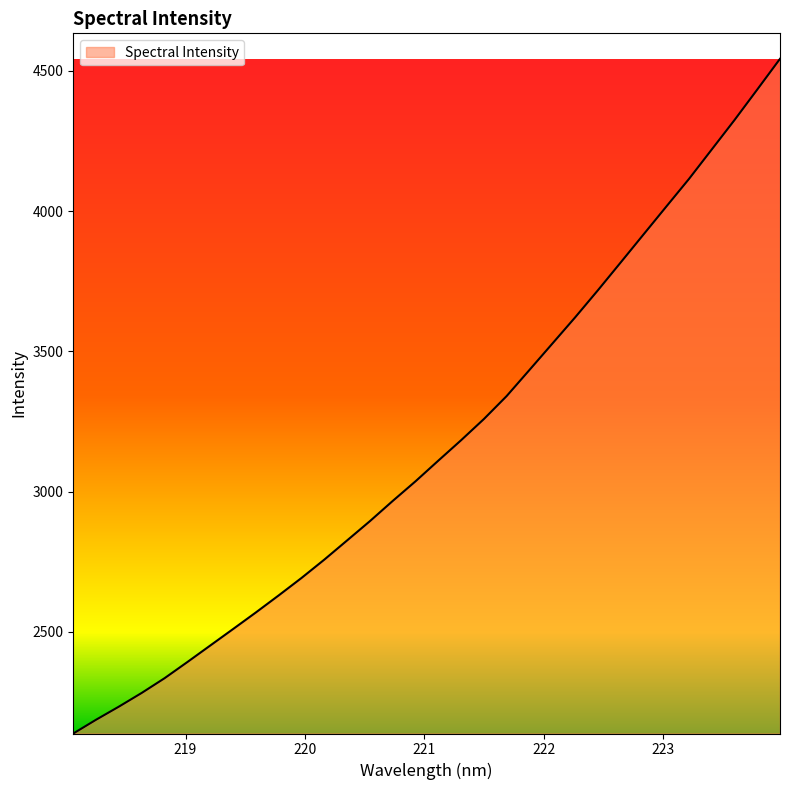

What is the smallest value displayed?

2138.0